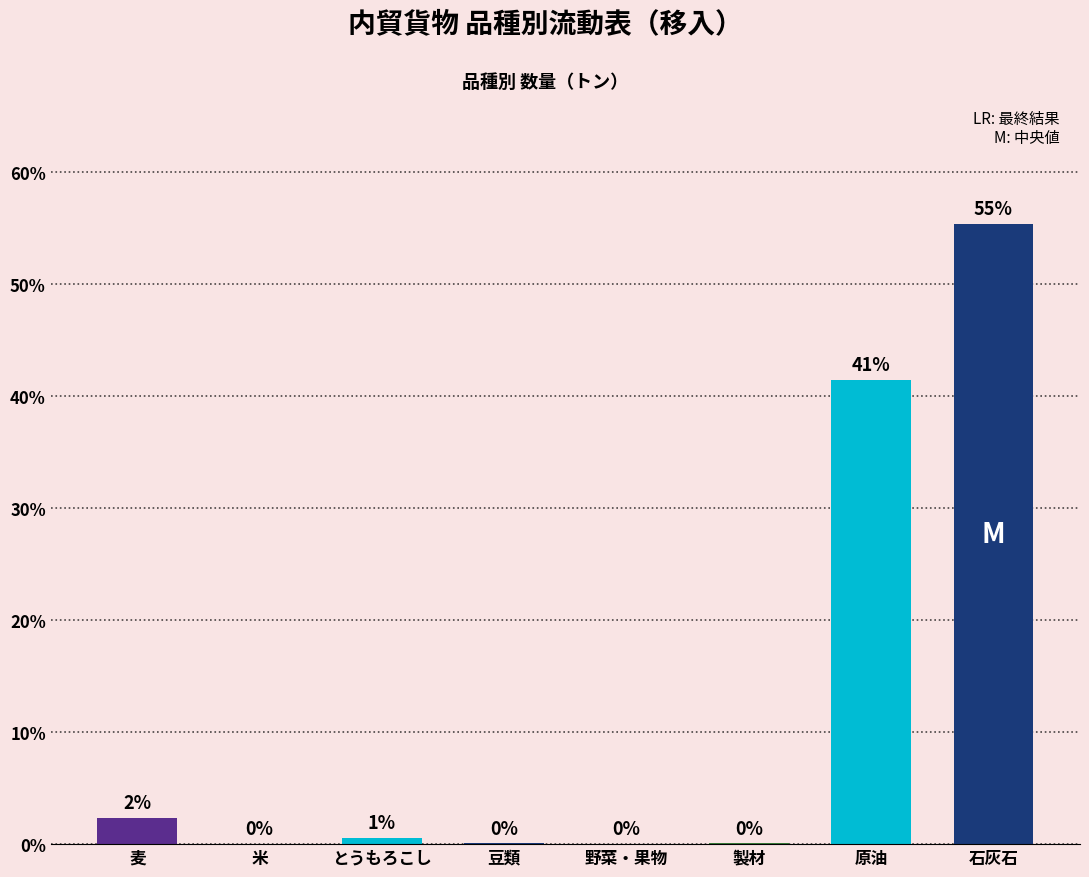

At which category does the chart reach its peak across all series?

石灰石